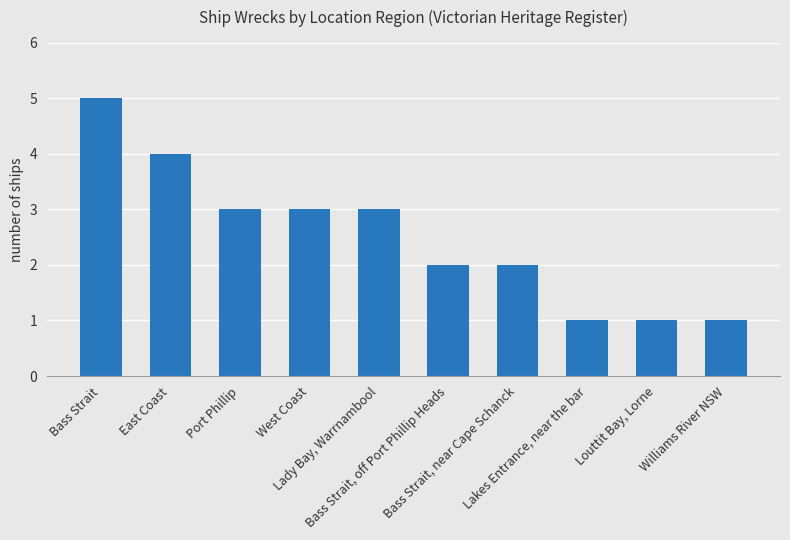

Reading right to left, transcribe all the data shown in this chart.

Williams River NSW=1	Louttit Bay, Lorne=1	Lakes Entrance, near the bar=1	Bass Strait, near Cape Schanck=2	Bass Strait, off Port Phillip Heads=2	Lady Bay, Warrnambool=3	West Coast=3	Port Phillip=3	East Coast=4	Bass Strait=5